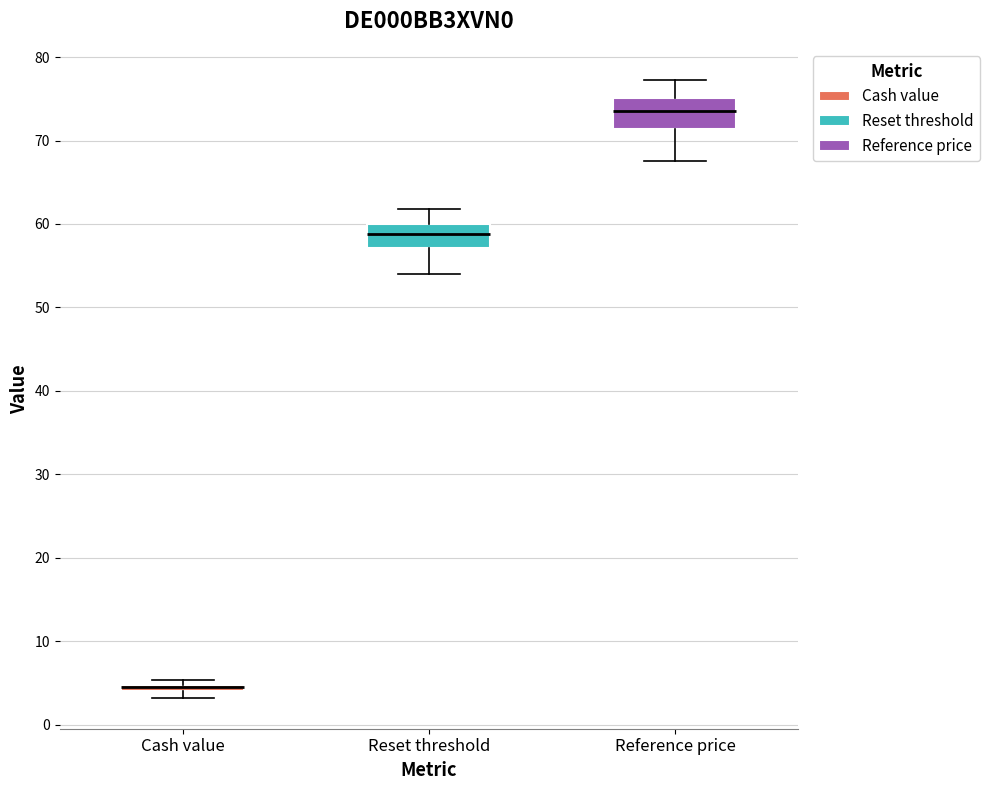

Where is the upper edge of the box for Cash value on the y-axis? The values are not printed on the chart, so give them approximately, as read against the axis.

5